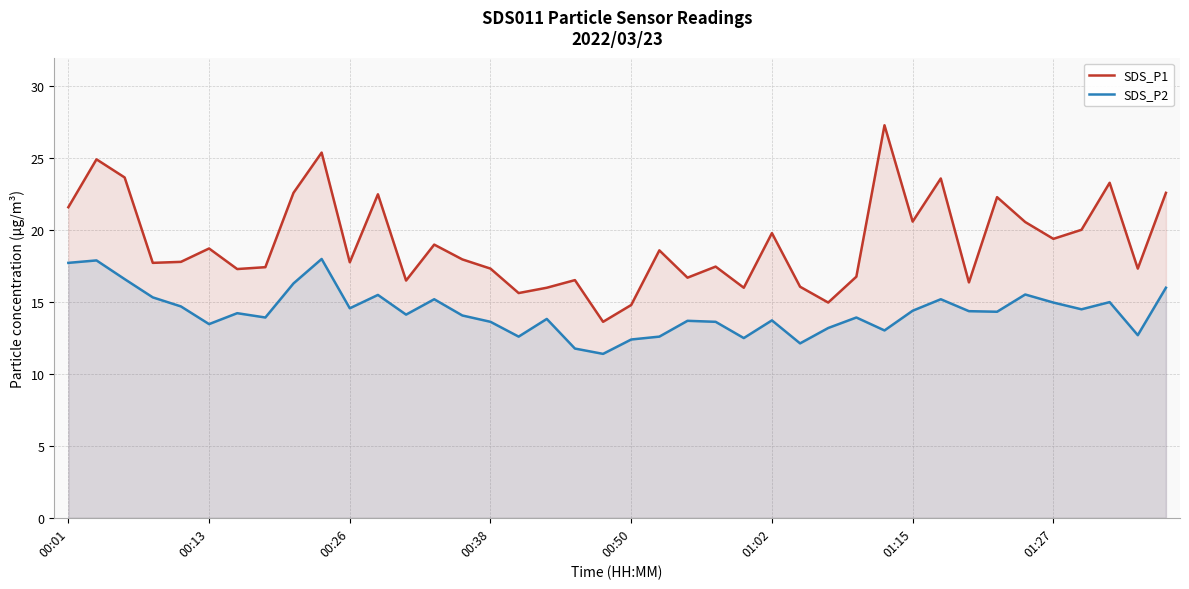

How many data points in SDS_P2 are above 14?

22